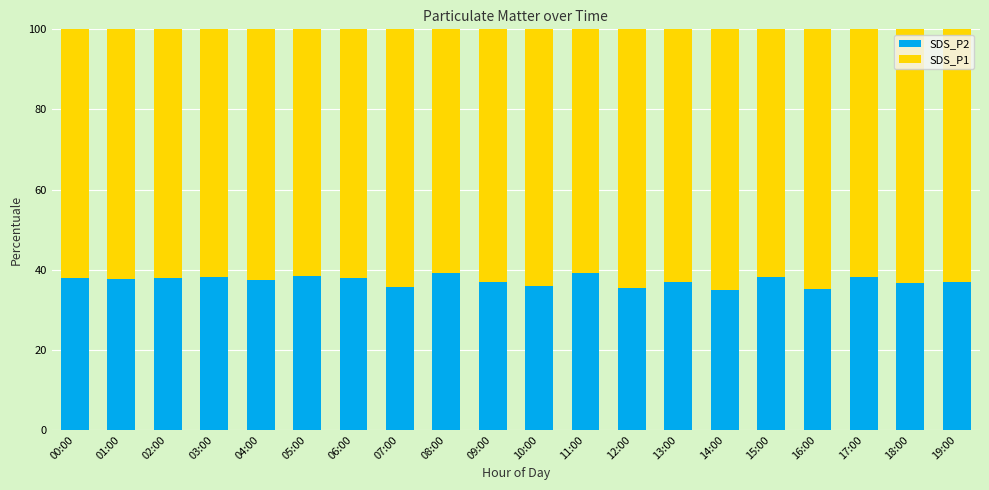

What is the highest value of the SDS_P2 series?

39.3